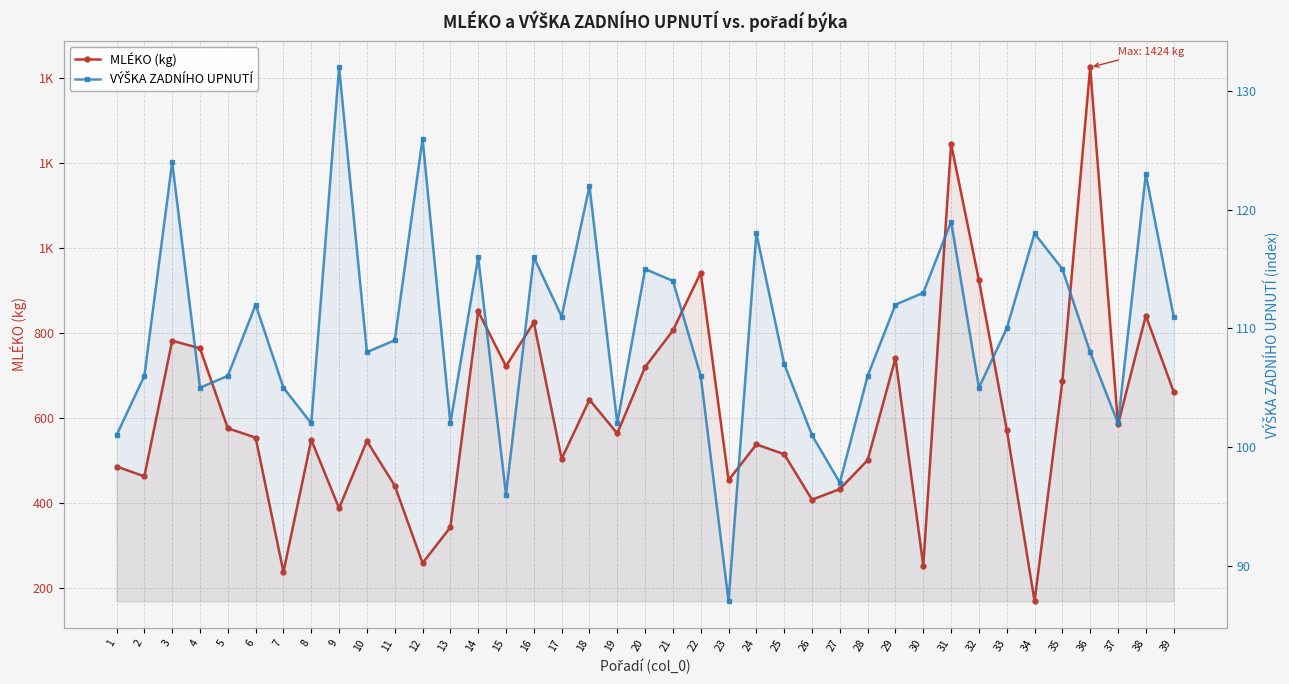

Where does the VÝŠKA ZADNÍHO UPNUTÍ series first go above 109?

3